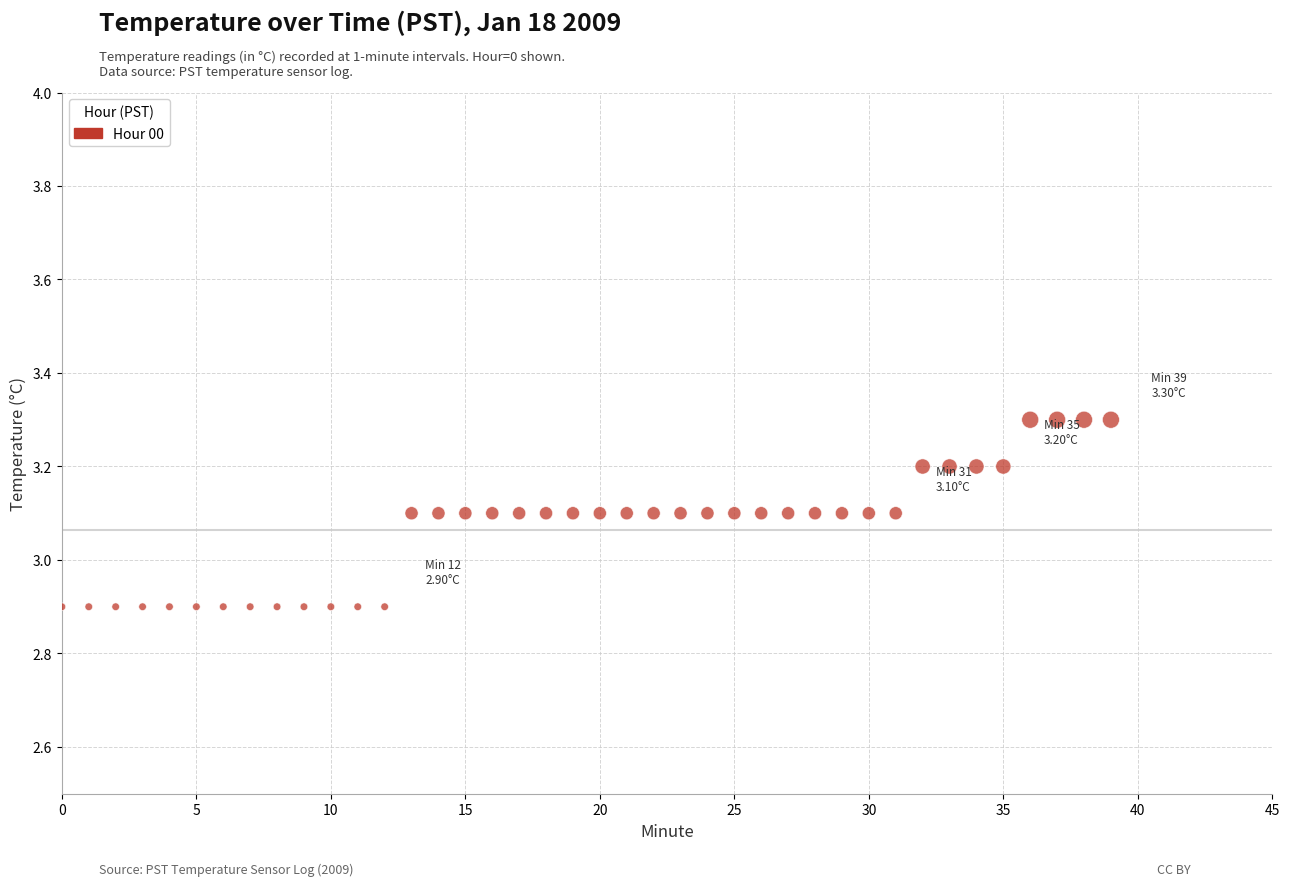

What is the range of Y values (max minus min)?

0.4